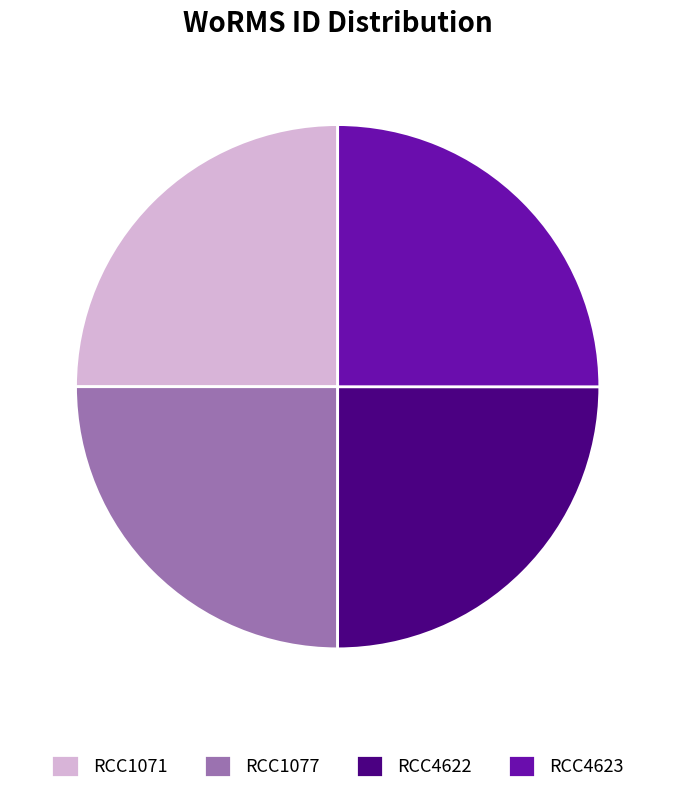

Does RCC1077 represent more than half of the total?

No